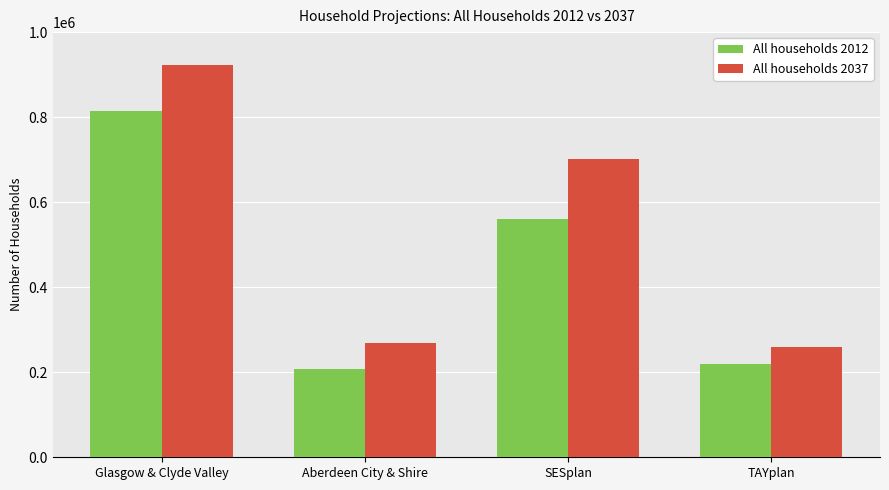

Rank the series at Aberdeen City & Shire from lowest to highest value.

All households 2012, All households 2037